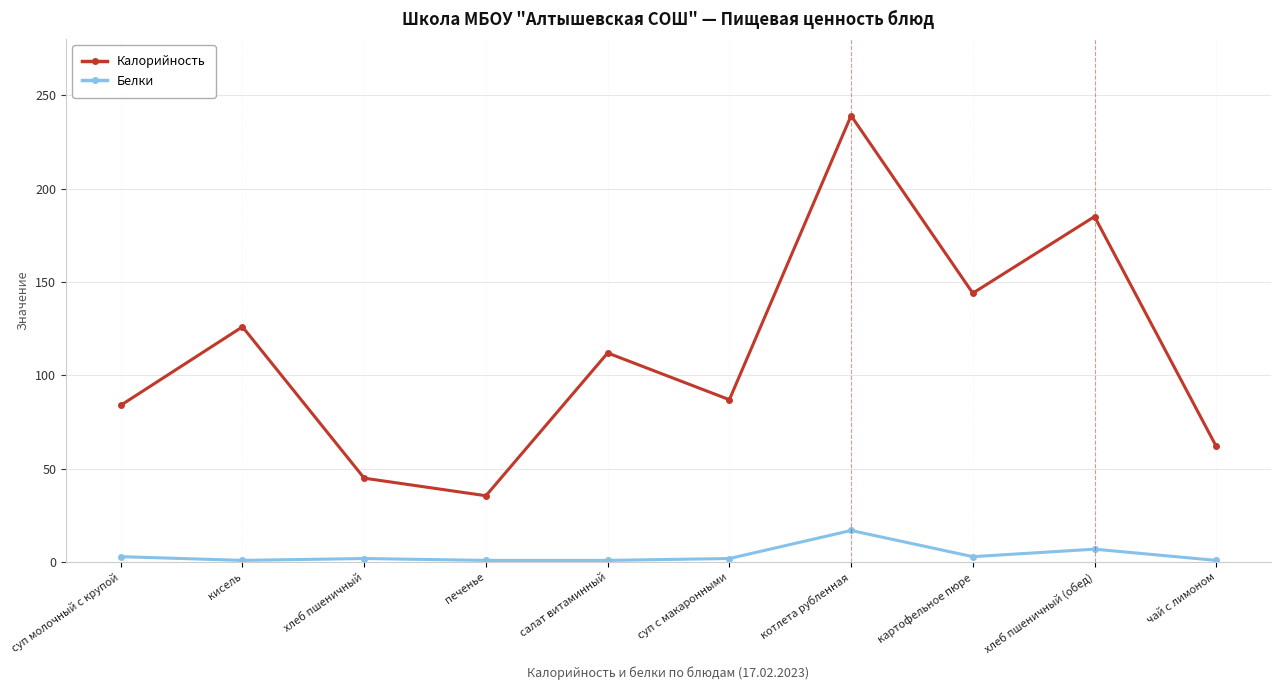

True or false: Калорийность and Белки cross at least once.

False